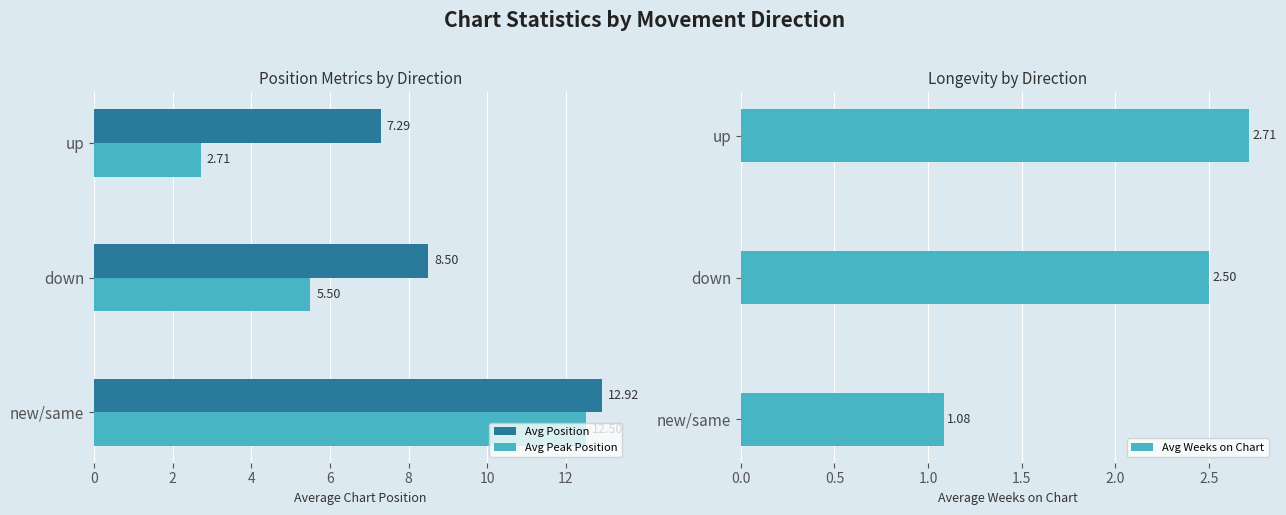

Which category has the highest value in the Avg Position series?

new/same